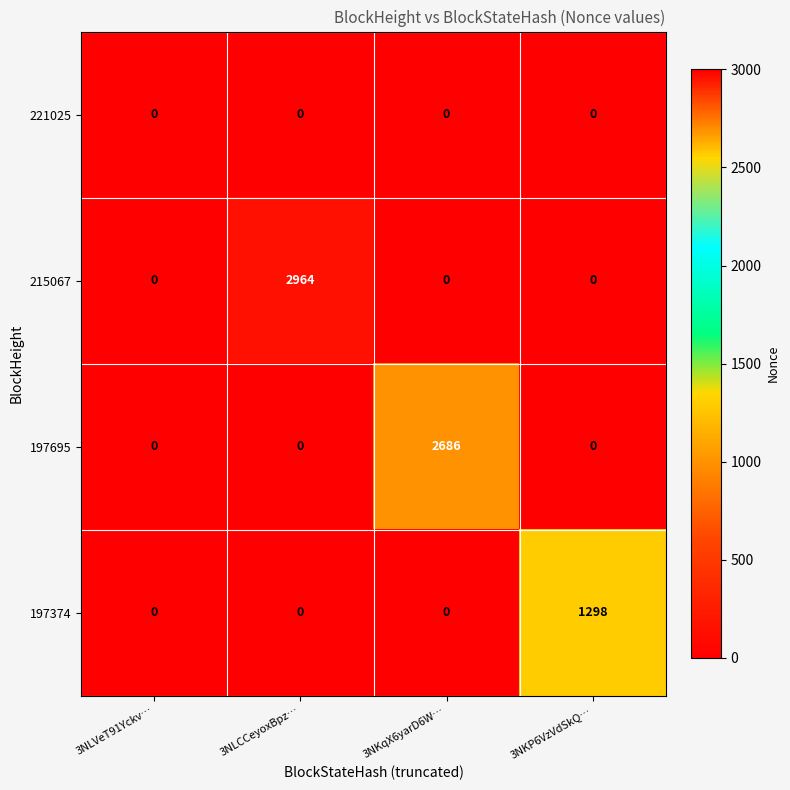

At which category is the sum across all series the highest?

3NLCCeyoxBpz…